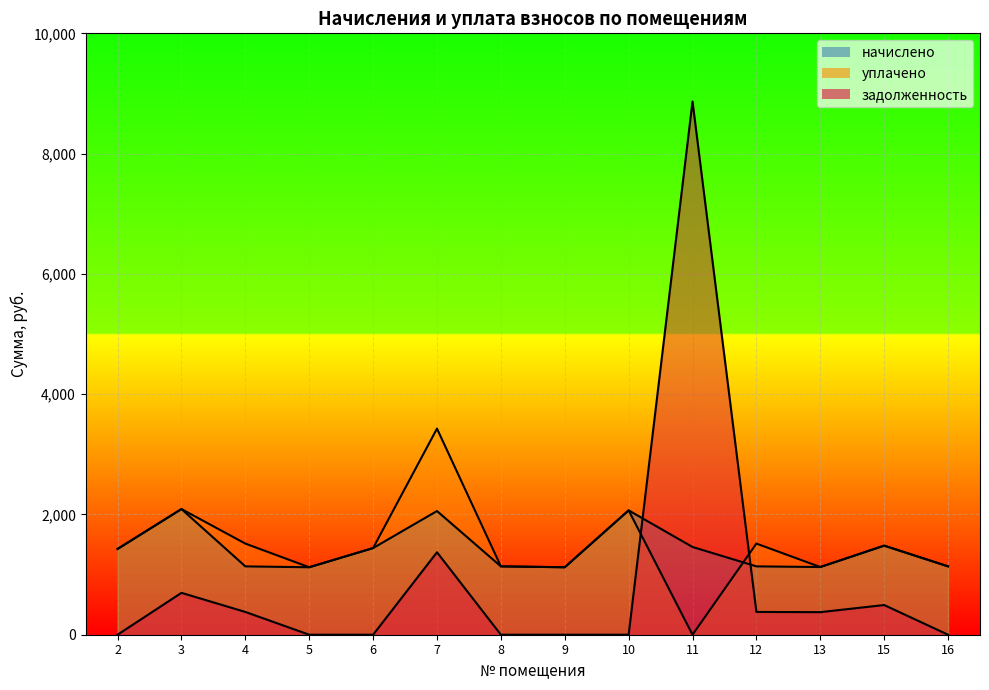

Which series has the widest spread of values?

задолженность